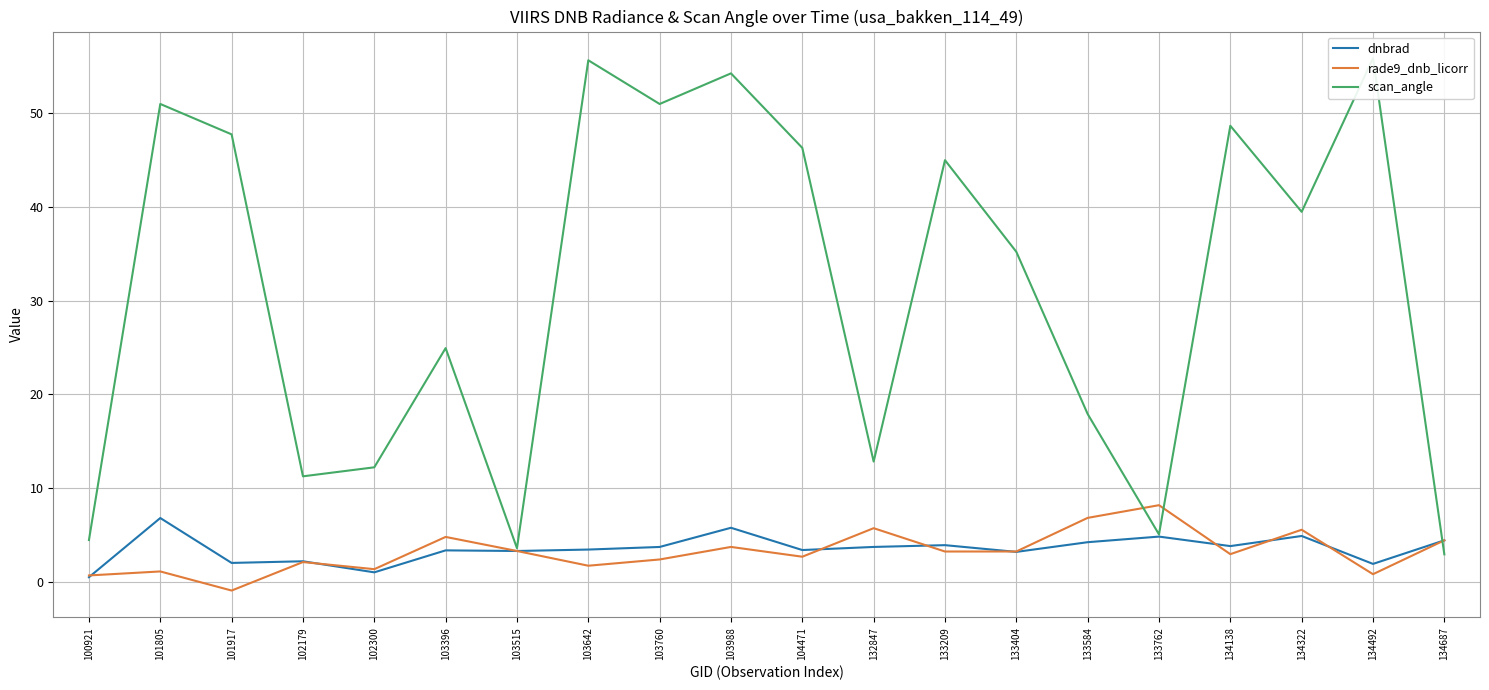

At which category does the chart reach its minimum across all series?

101917